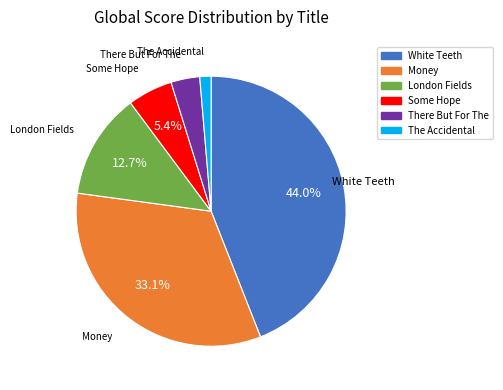

What percentage is the The Accidental slice, to the nearest percent?

1%